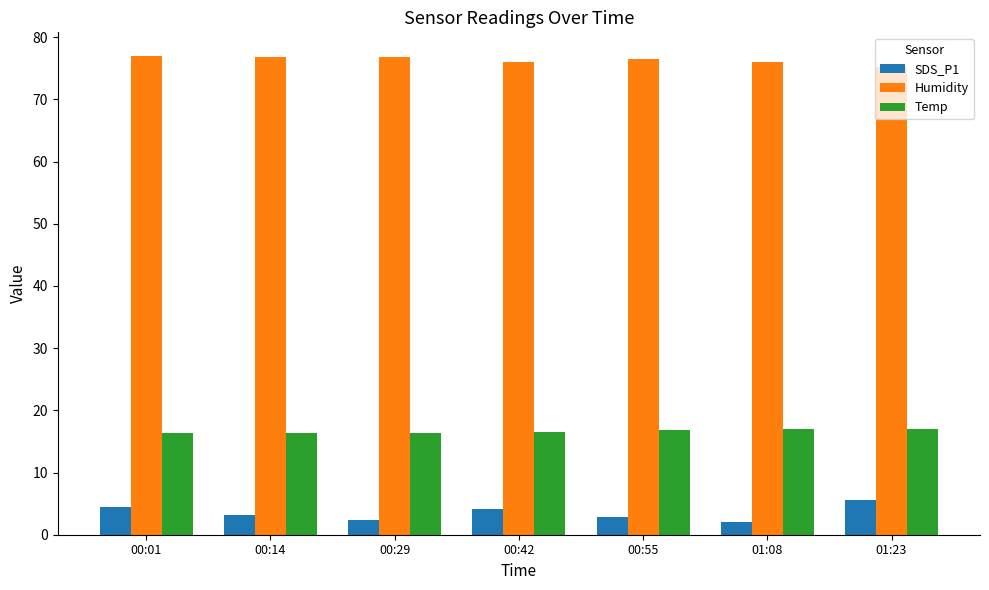

What is the difference between the Temp values at 00:01 and 00:42?

0.2